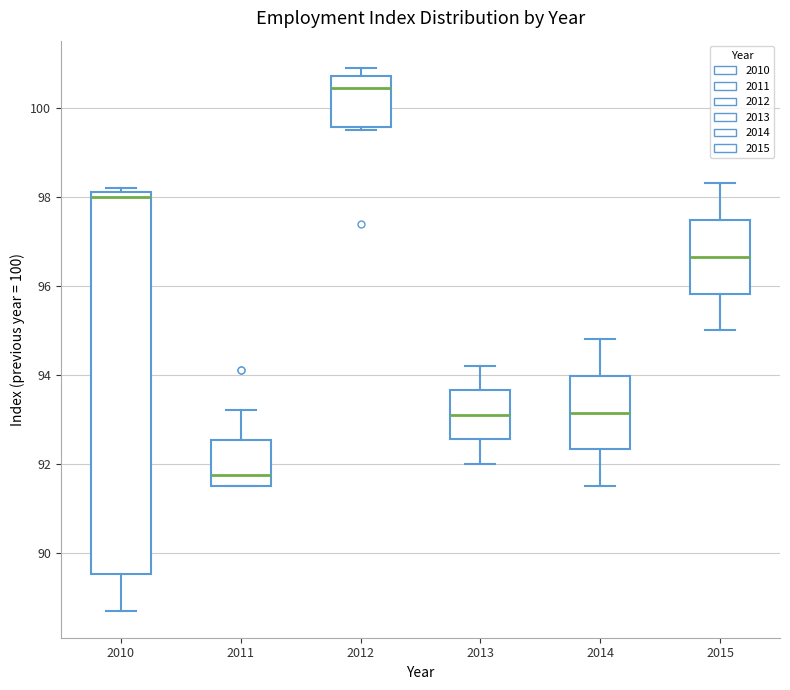

Reading left to right, read every box against the y-axis: the position of its median line, the range the box covers, and the ends of its whiskers. The values are not printed on the chart, so give them approximately, as read against the axis.

2010: median 98.0, box 89.6 to 98.2, whiskers 88.8 to 98.2 (just above the box's upper edge)
2011: median 91.8, box 91.6 to 92.6, whiskers 91.6 to 93.2
2012: median 100.4, box 99.6 to 100.8, whiskers 99.6 (just below the box's lower edge) to 101.0
2013: median 93.2, box 92.6 to 93.6, whiskers 92.0 to 94.2
2014: median 93.2, box 92.4 to 94.0, whiskers 91.6 to 94.8
2015: median 96.6, box 95.8 to 97.4, whiskers 95.0 to 98.4